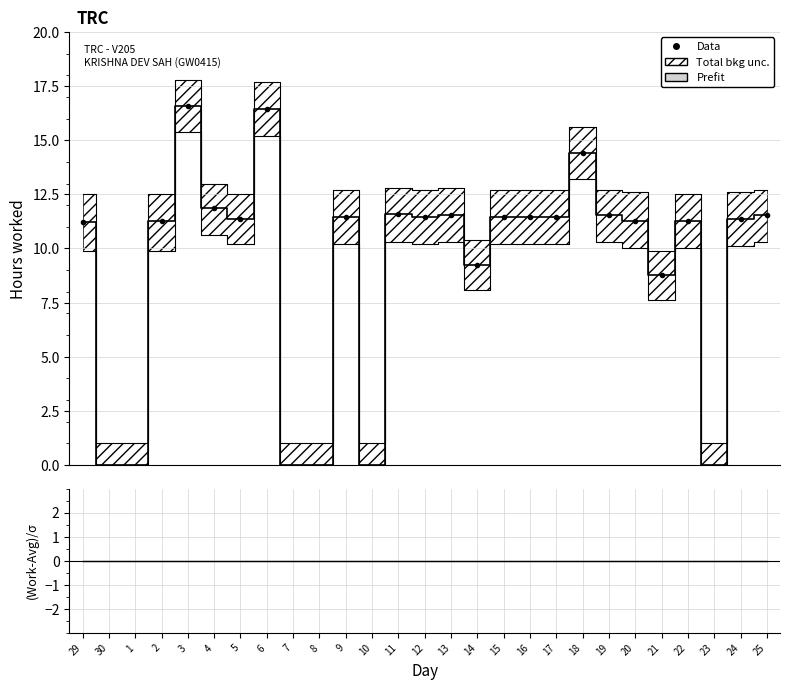

True or false: Data and (Work-Avg)/σ intersect in this chart.

False